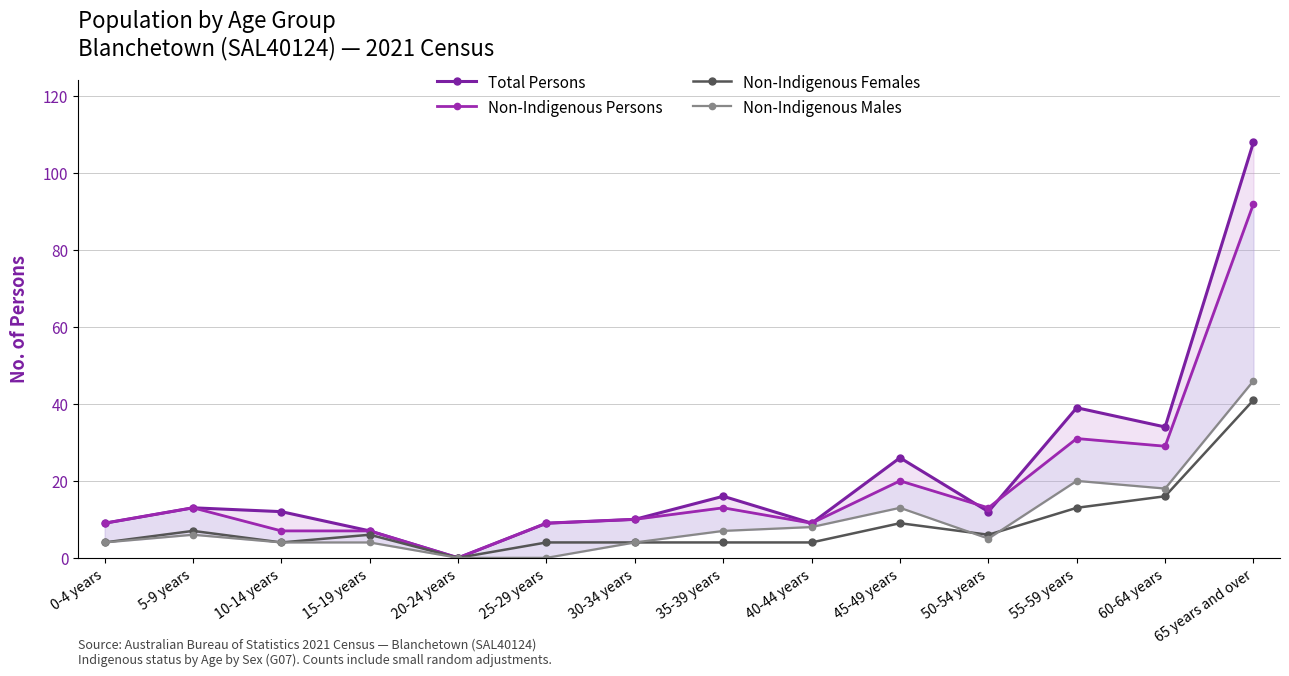

In Non-Indigenous Males, how many points are higher than both neighbors (excluding endpoints)?

3